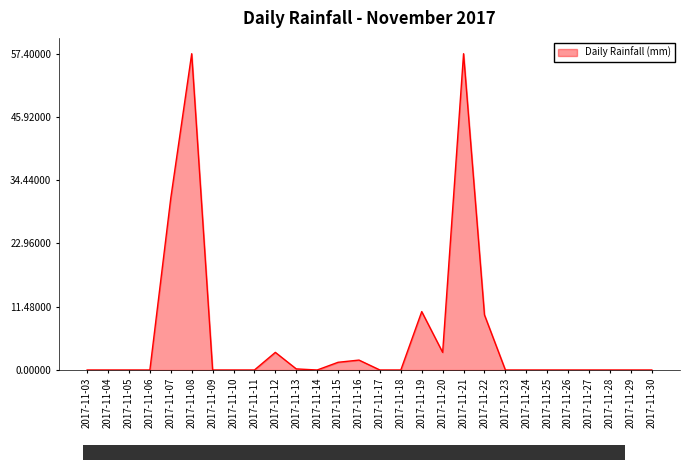

Where is the data nearest to the value 28?

2017-11-07